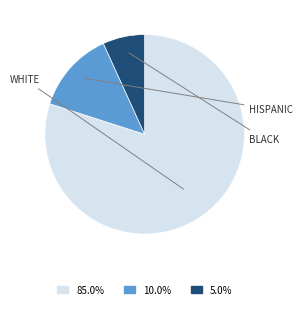

Does any single category account for the majority?

Yes